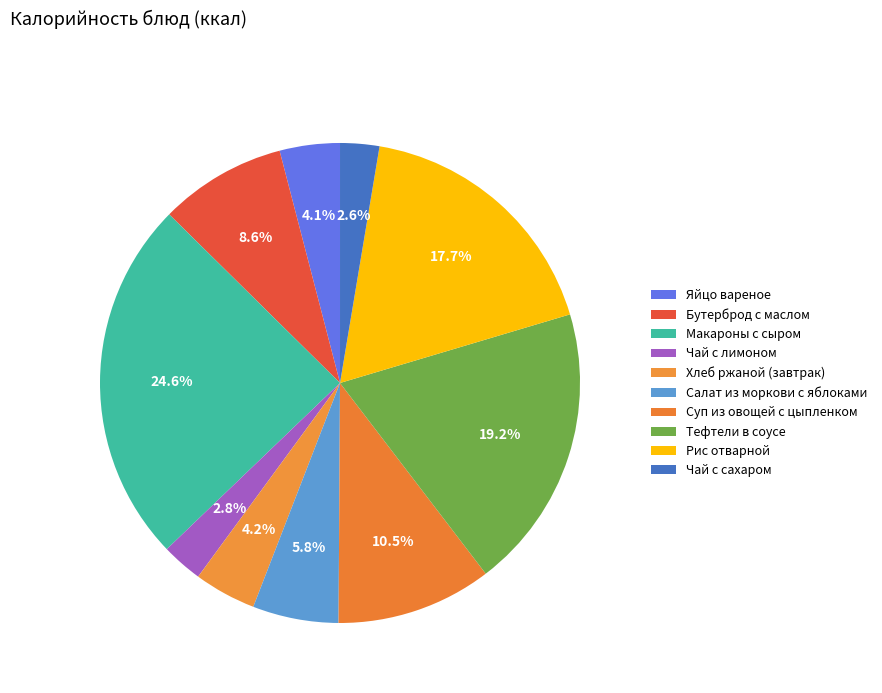

Rank the categories by value from highest to lowest.

Макароны с сыром, Тефтели в соусе, Рис отварной, Суп из овощей с цыпленком, Бутерброд с маслом, Салат из моркови с яблоками, Хлеб ржаной (завтрак), Яйцо вареное, Чай с лимоном, Чай с сахаром